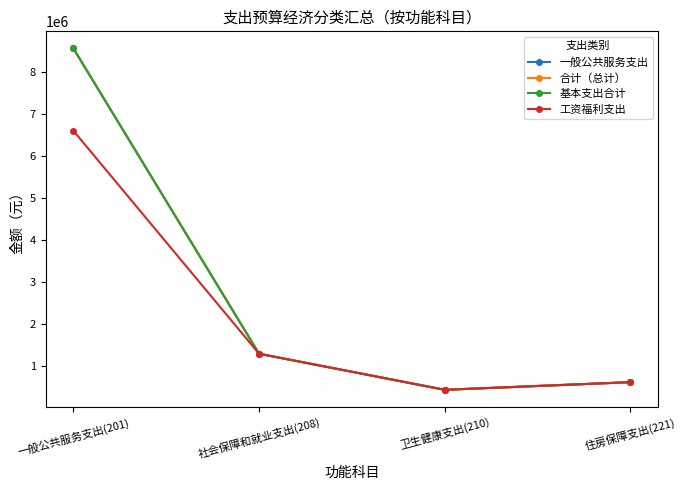

At which category does 一般公共服务支出 reach its first local valley?

卫生健康支出(210)